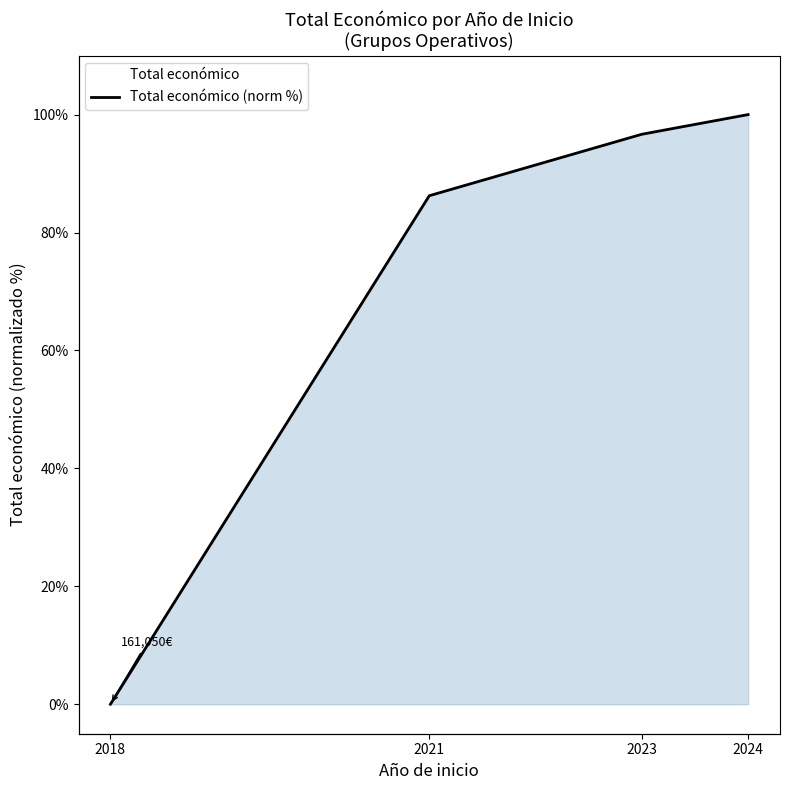

Which category has the lowest value across all series?

2018